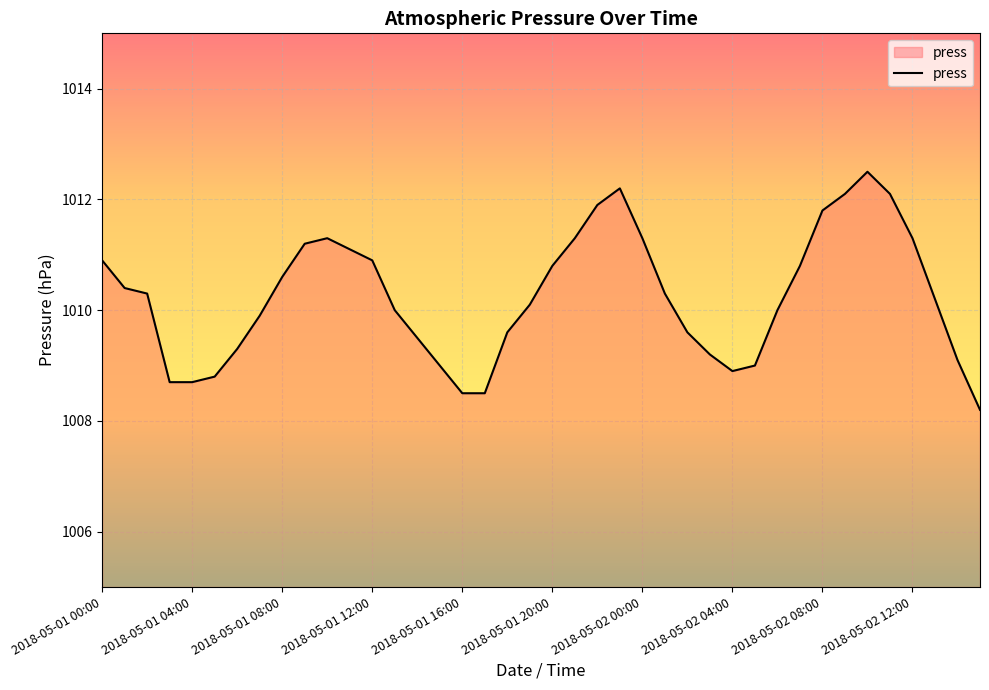

What is the maximum value shown in the chart?

1012.5